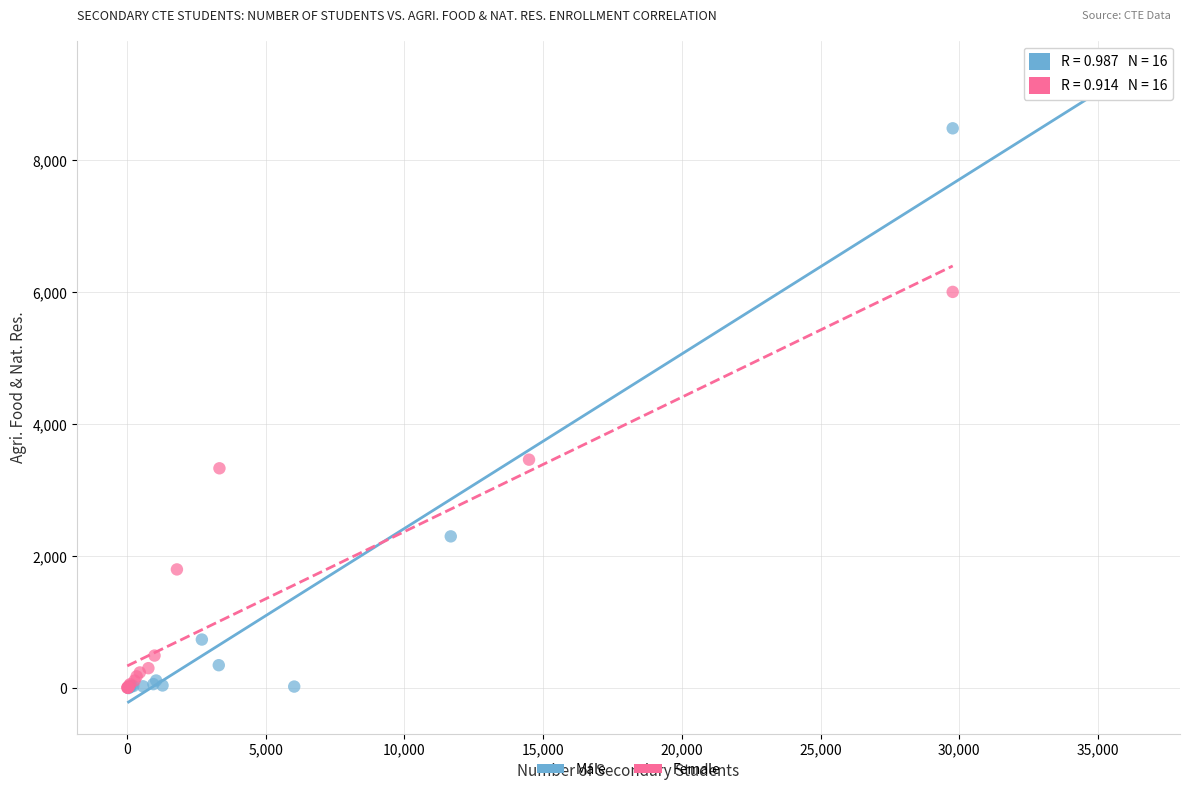

Which series has the widest spread of Y values?

Male